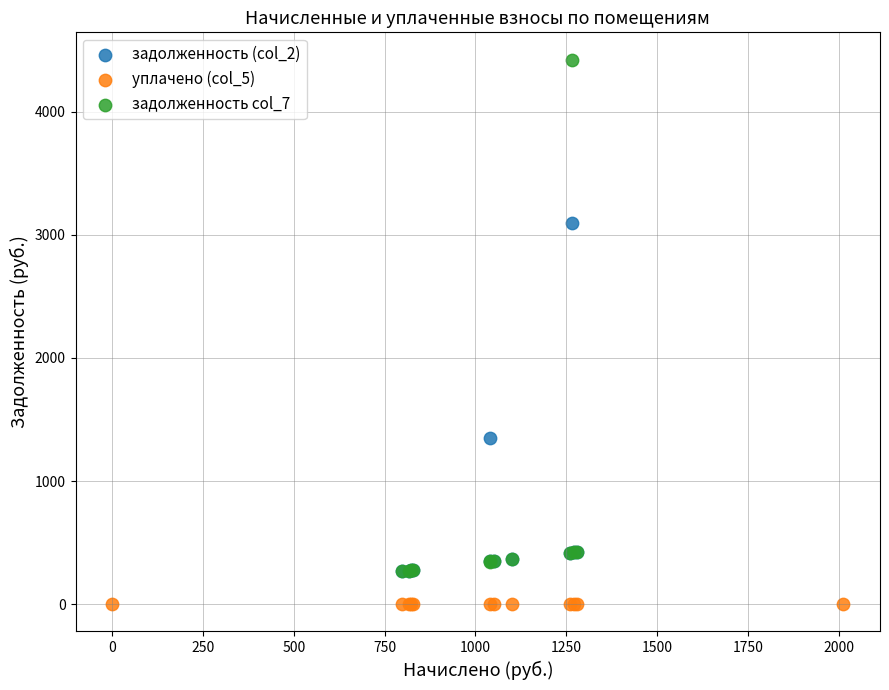

Which series contains the lowest Y value?

уплачено (col_5)